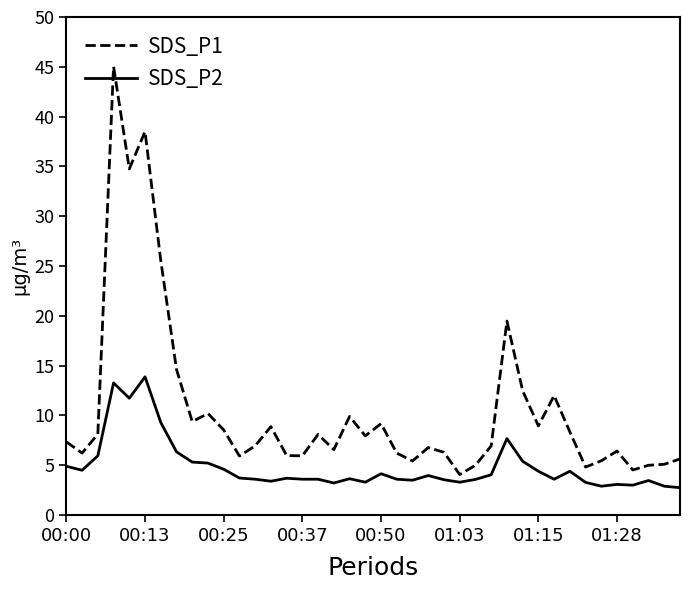

True or false: SDS_P1 and SDS_P2 intersect in this chart.

False